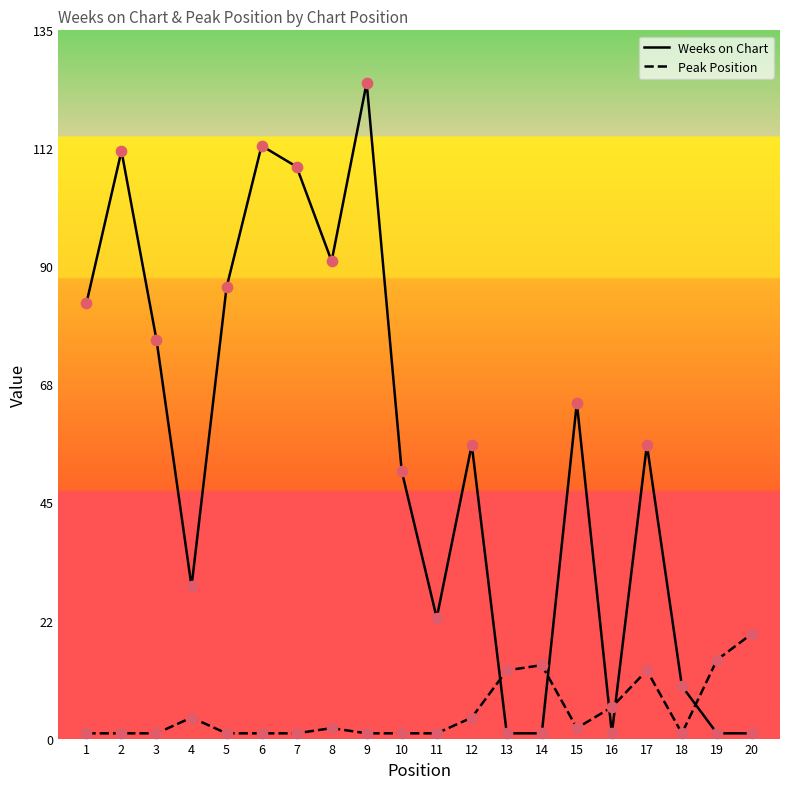

Which series reaches the maximum Y coordinate?

Weeks on Chart